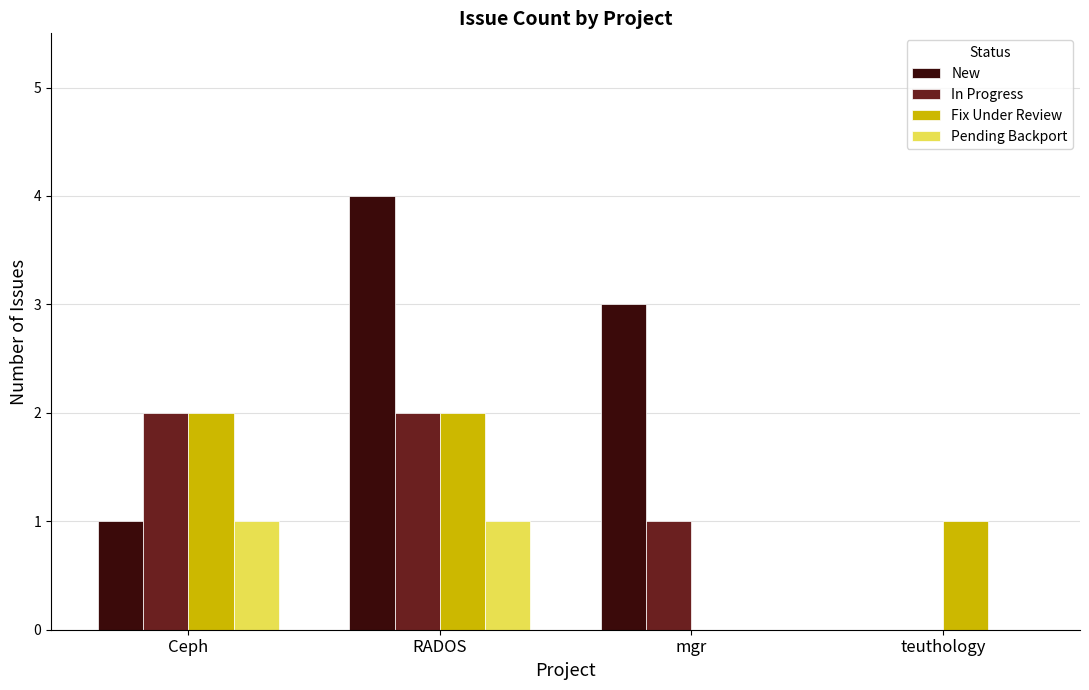

Between RADOS and teuthology, which series saw the biggest shift?

New